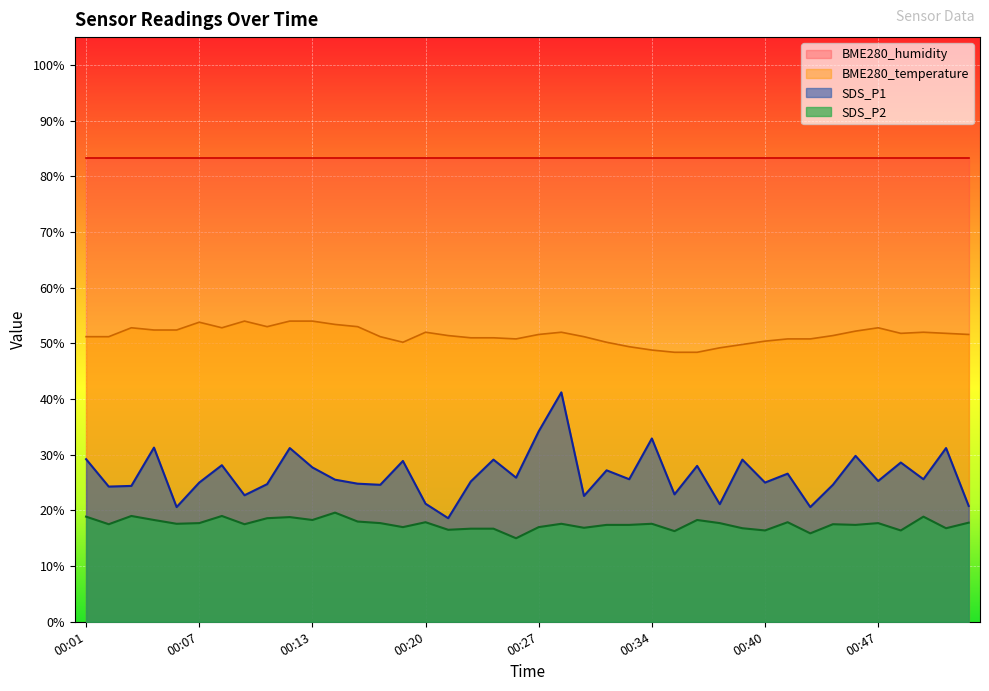

In SDS_P2, how many points are lower than both neighbors (excluding endpoints)?

14